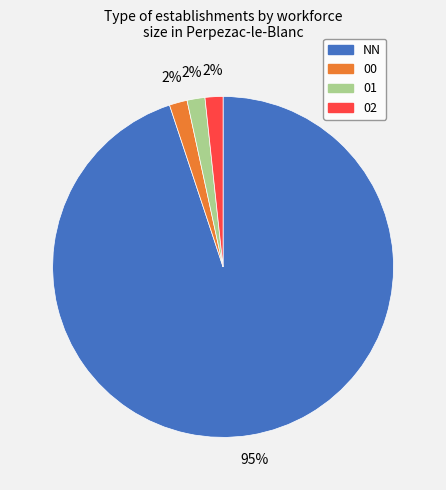

To the nearest percent, what is the average slice percentage?

25%